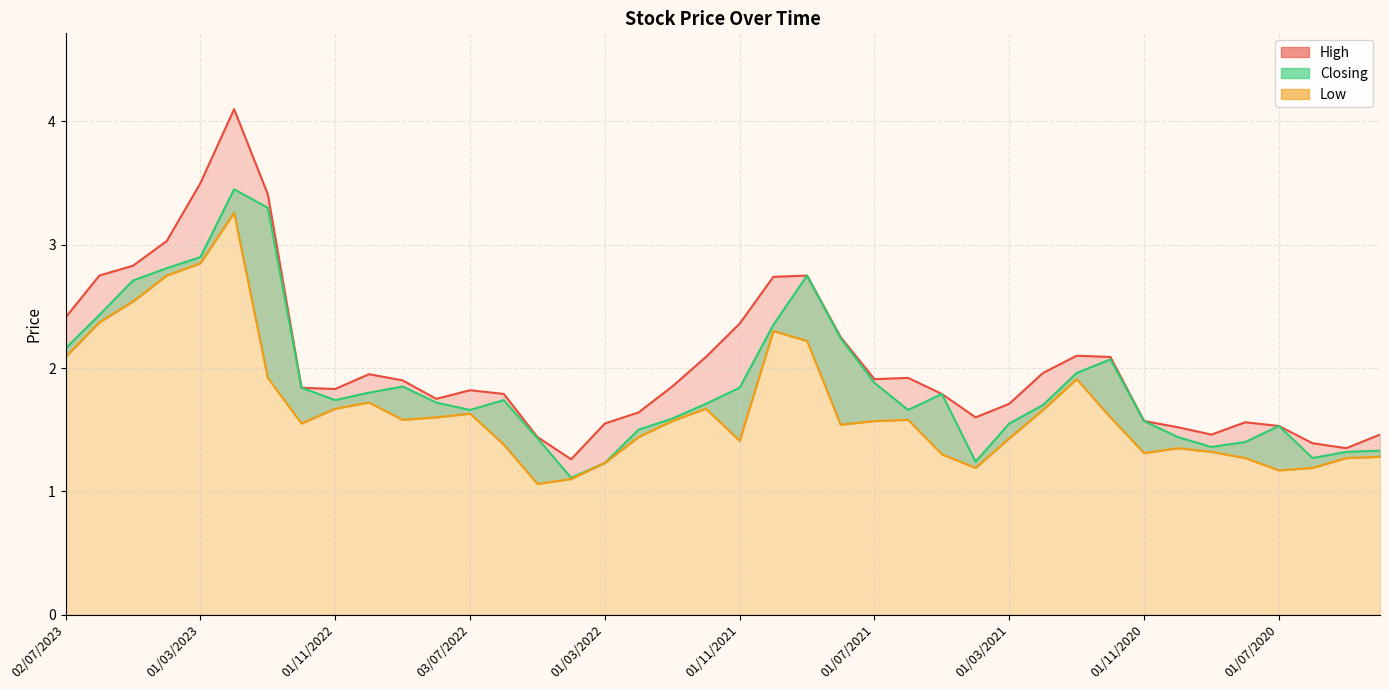

Does the chart have visible grid lines?

Yes